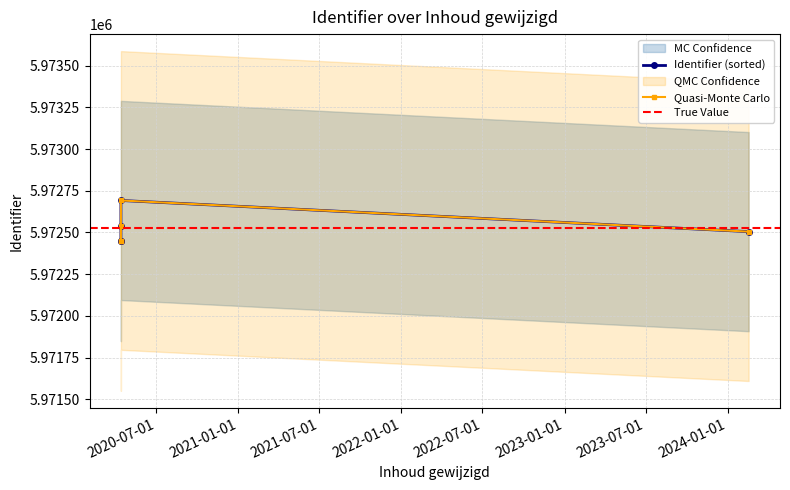

What is the average value?

5972526